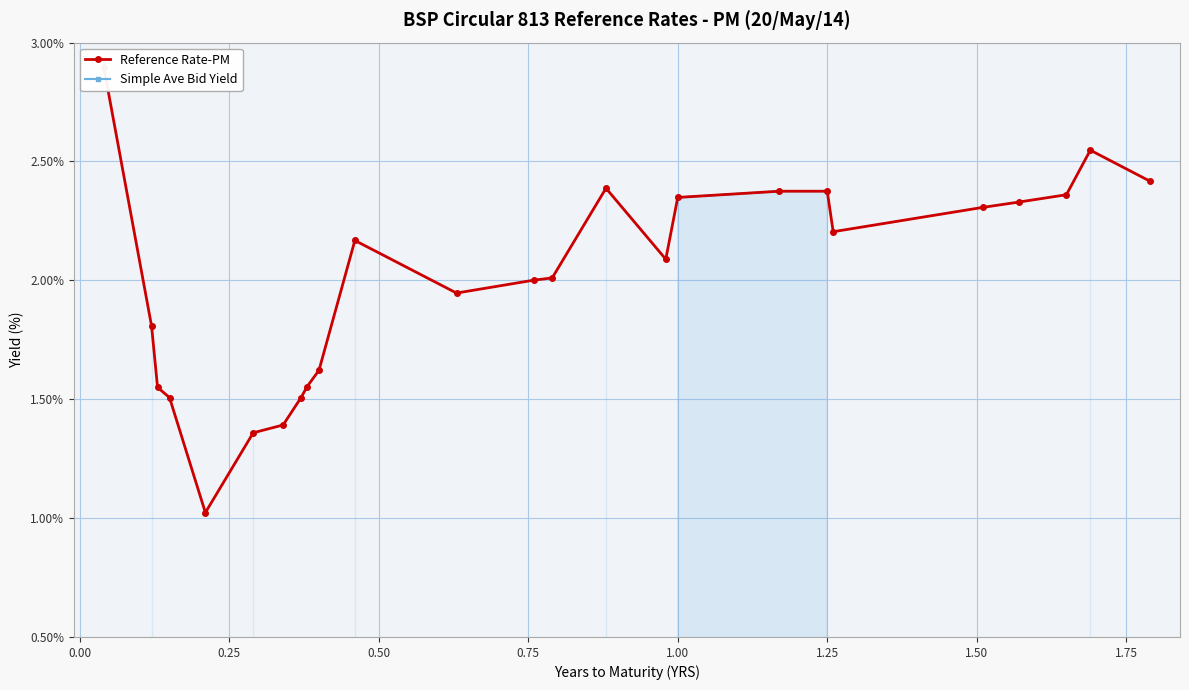

Rank the series at 0.50 from highest to lowest value.

Reference Rate-PM, Simple Ave Bid Yield